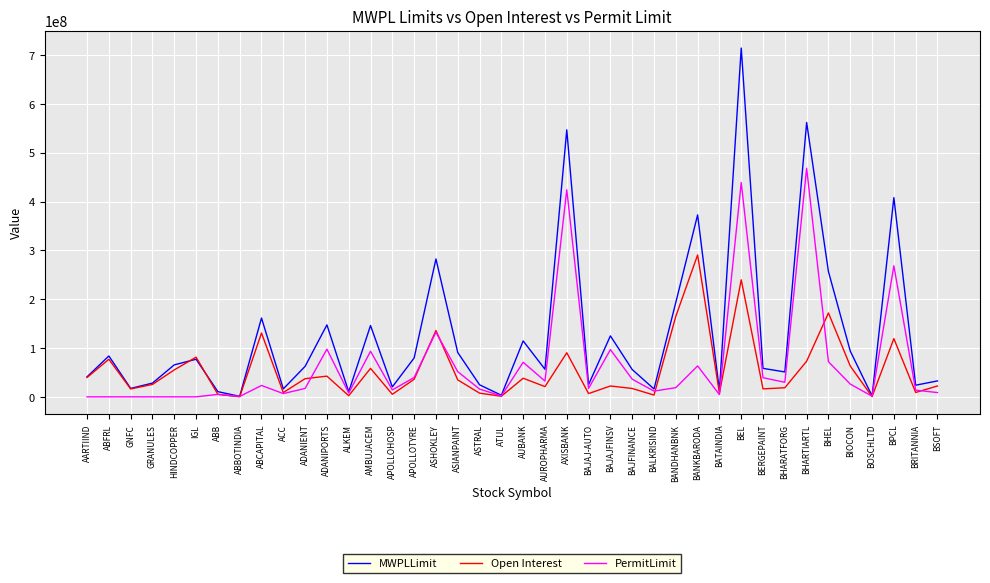

List the series in order of their peak value, highest first.

MWPLLimit, PermitLimit, Open Interest